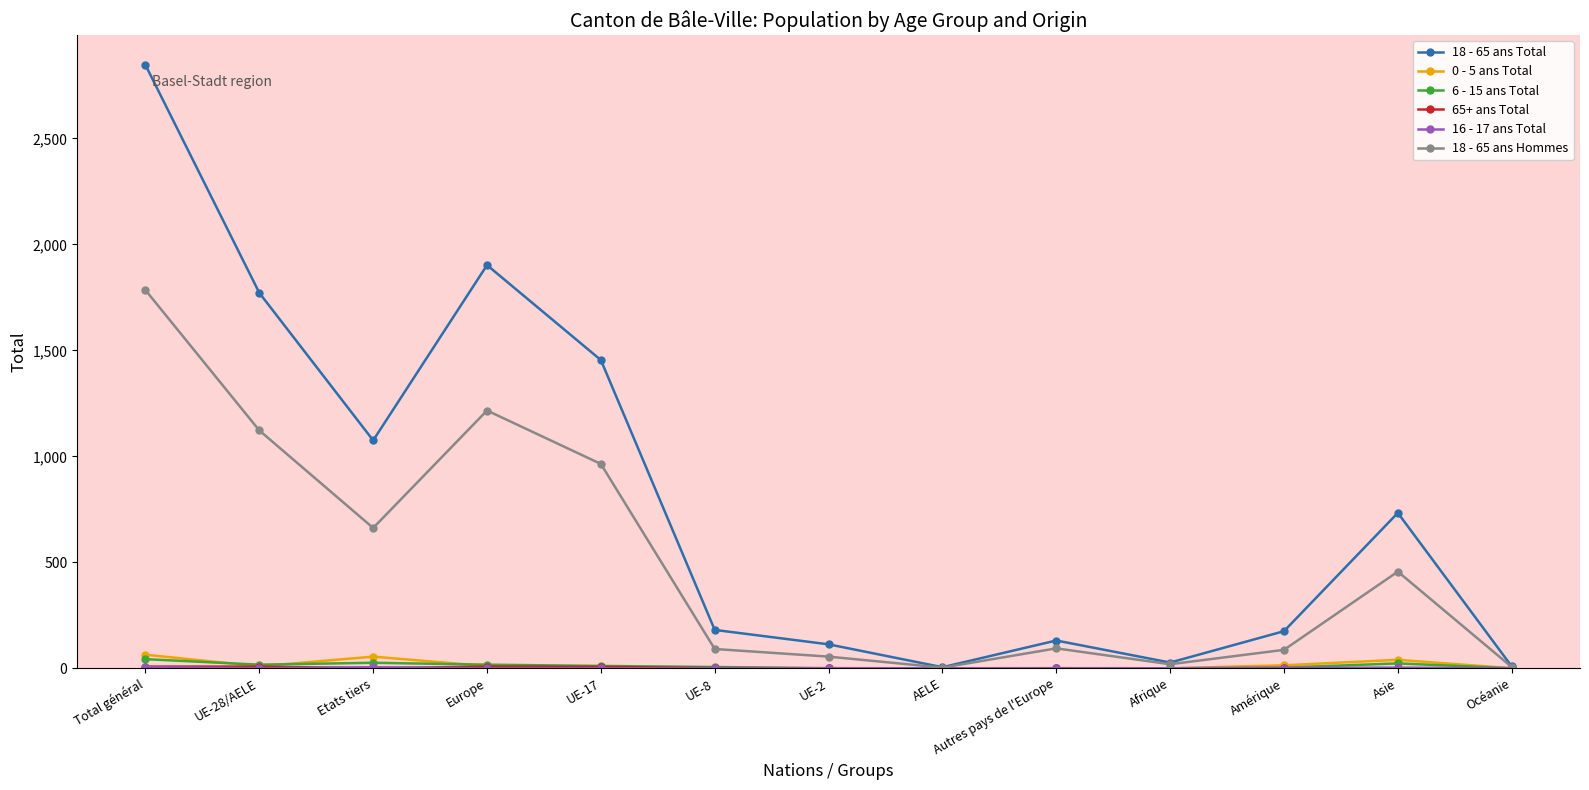

True or false: 18 - 65 ans Total has a value of 27 at Afrique.

True